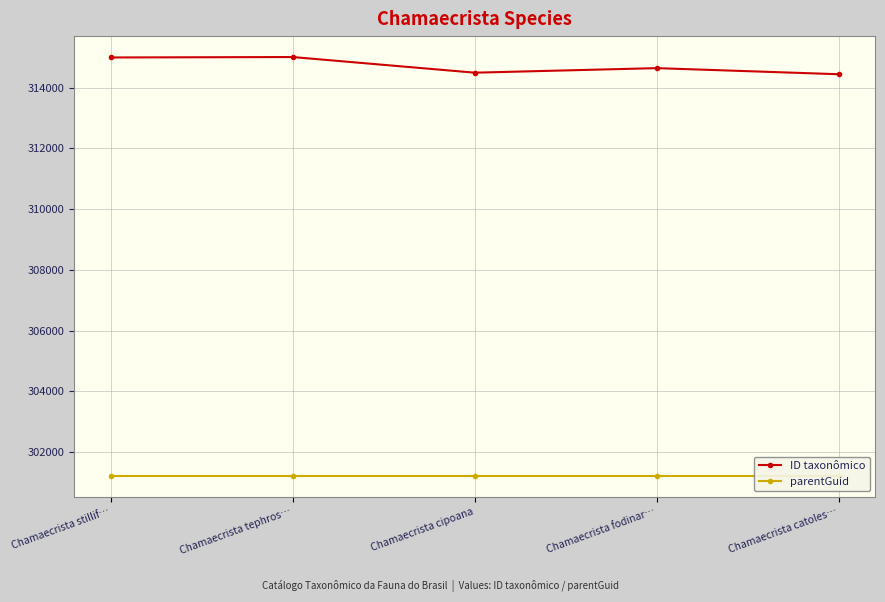

True or false: parentGuid has more than 2 points higher than both neighbors.

False